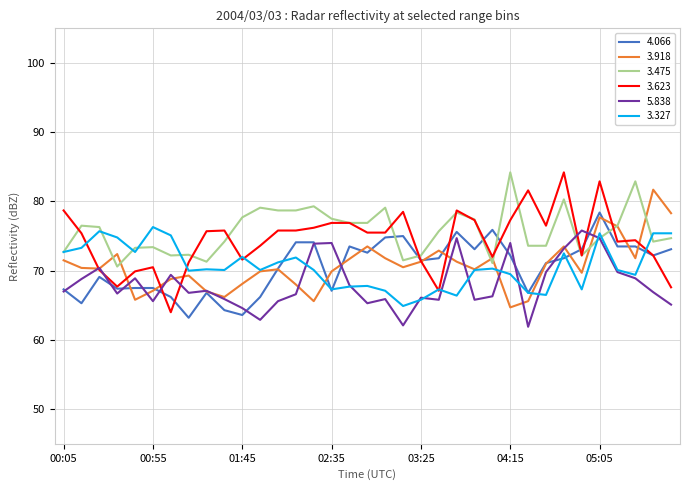

What is the greatest value displayed?

84.2